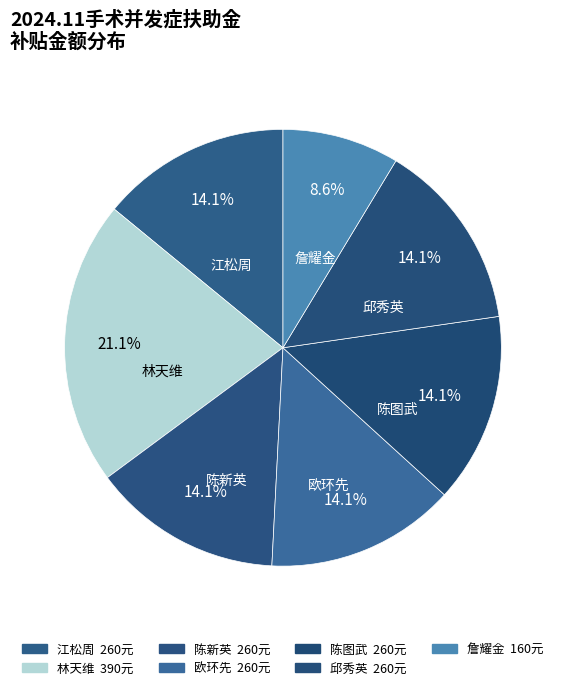

To the nearest percent, what is the difference between the 邱秀英 and 詹耀金 slice percentages?

5%